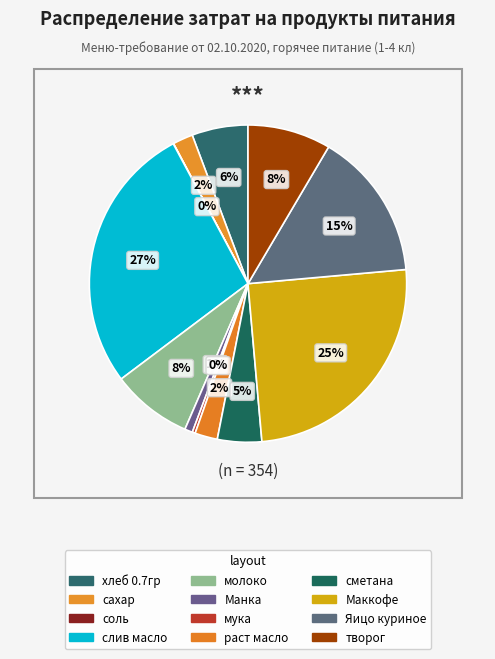

Does хлеб 0.7гр represent more than half of the total?

No